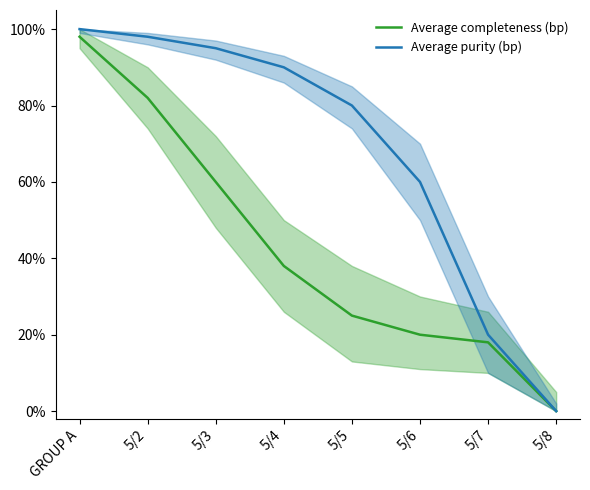

At which label does Average completeness (bp) reach its minimum?

5/8